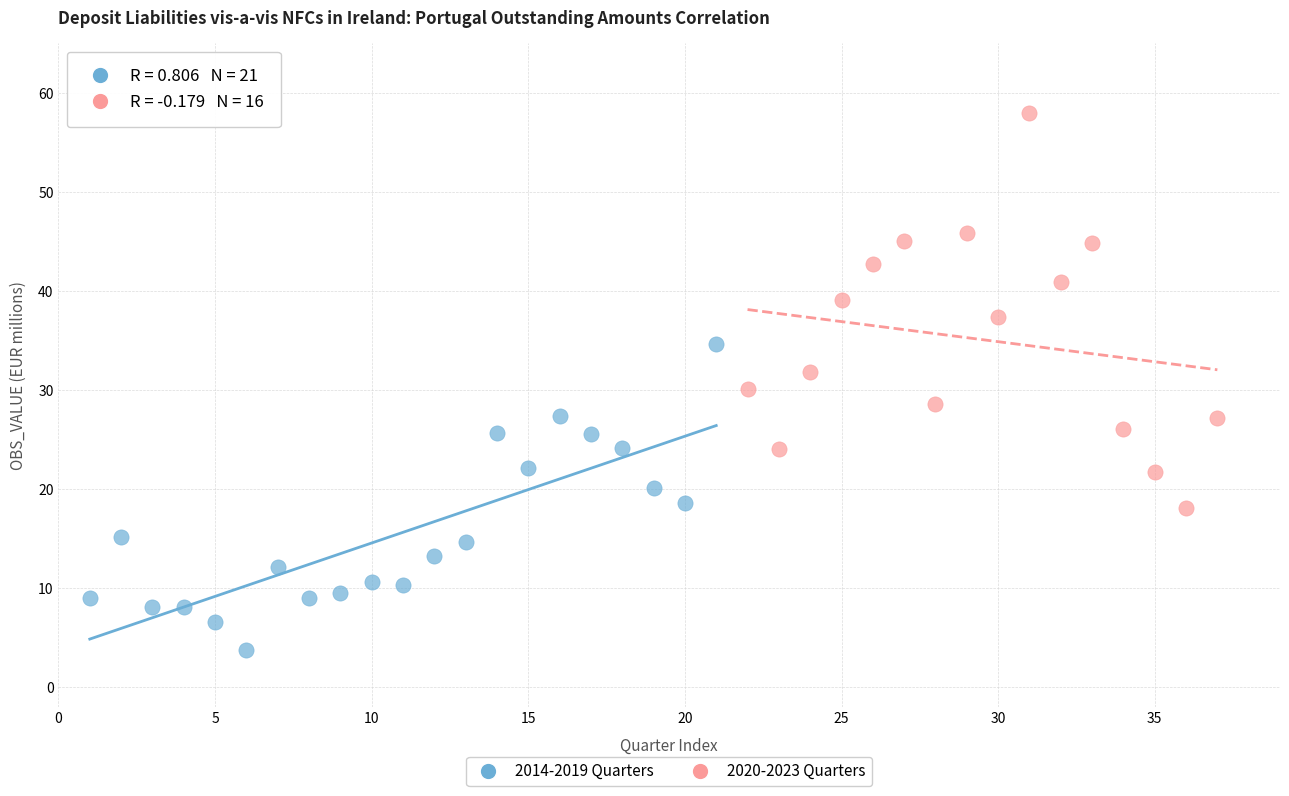

What are all the series names shown in the legend?

2014-2019 Quarters, 2020-2023 Quarters